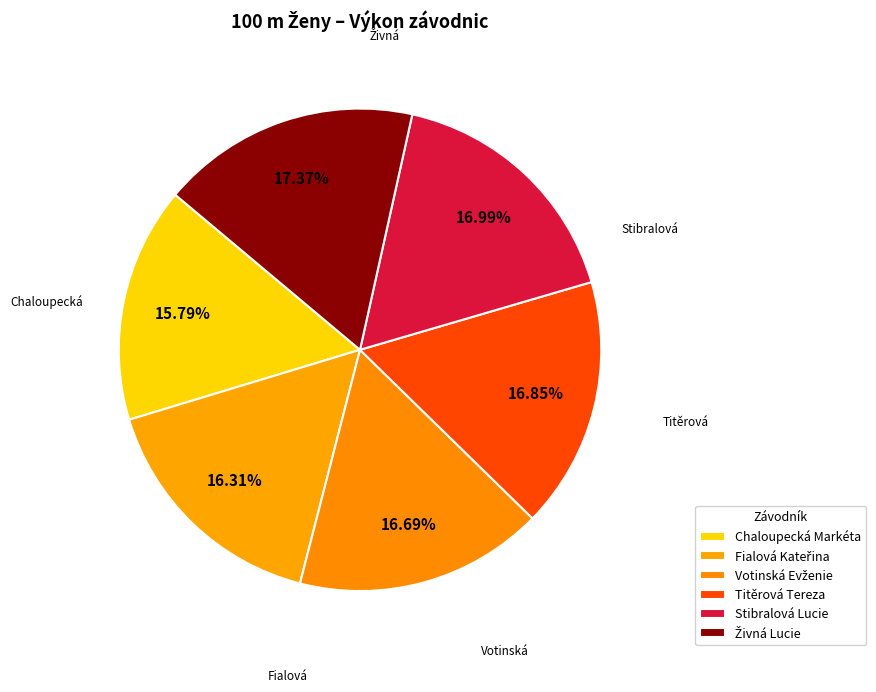

Count the number of slices in the pie.

6